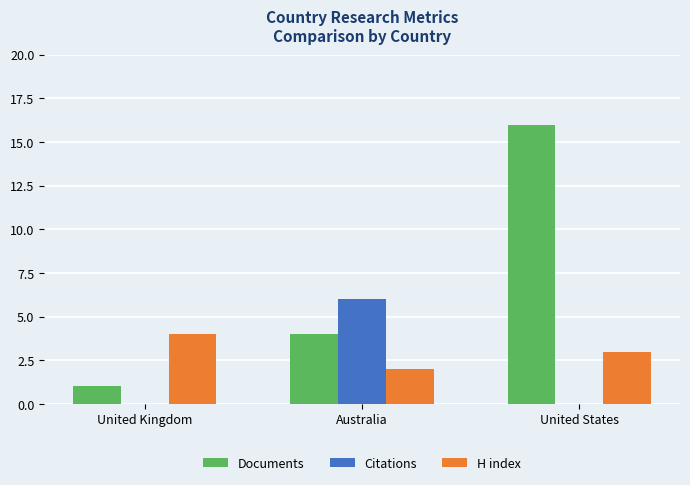

What is the sum of the H index values at United Kingdom and United States?

7